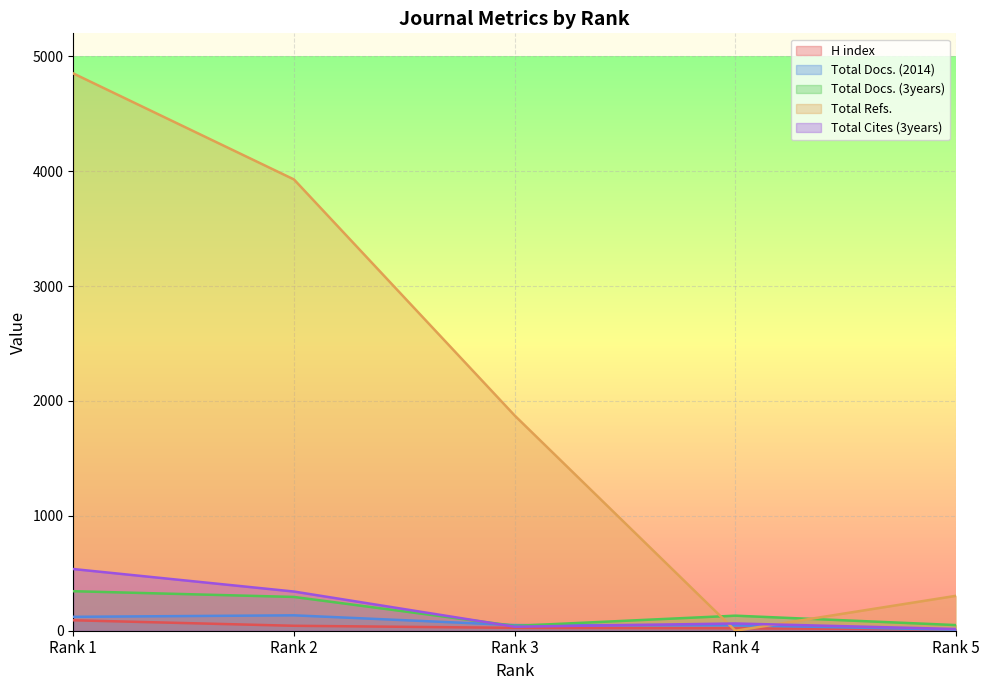

After their last crossing, which series has the higher values: Total Refs. or Total Cites (3years)?

Total Refs.